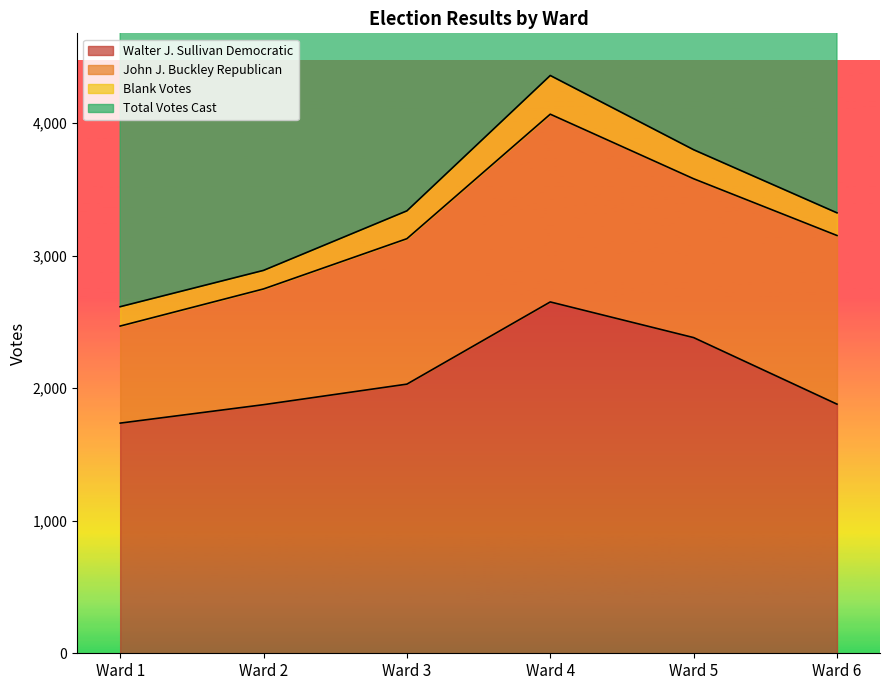

What is the difference between the maximum and minimum values in the Walter J. Sullivan Democratic series?

914